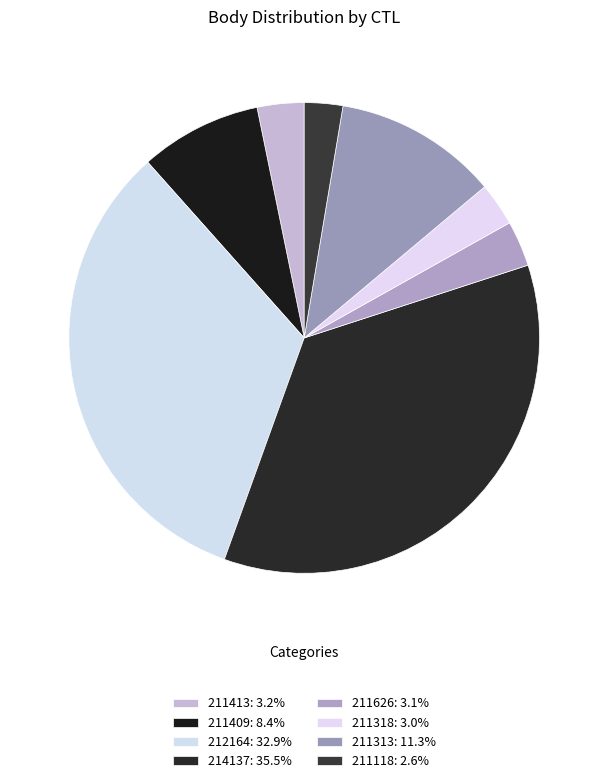

The 211413 slice represents 3% of the pie. True or false?

True